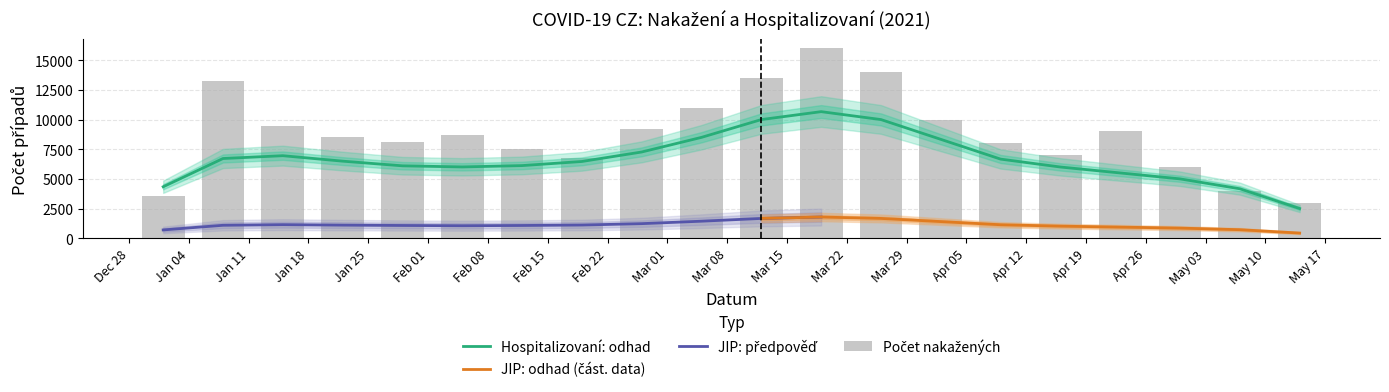

True or false: Počet nakažených has a value of 3518 at 01.01.2021.

True